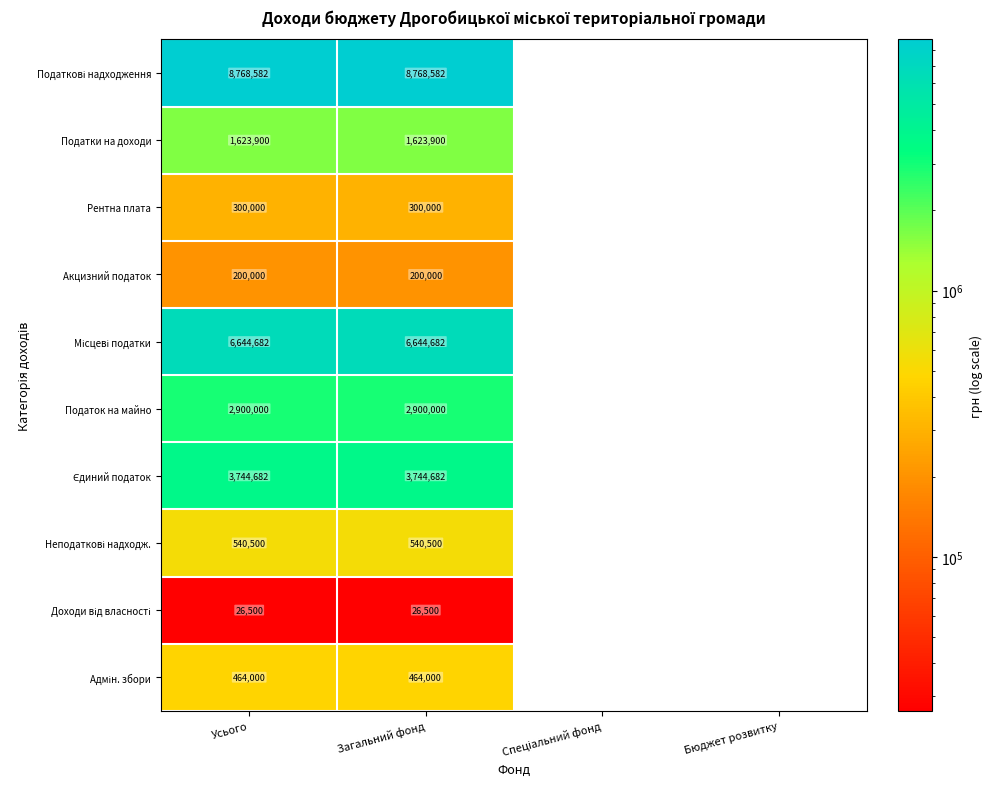

Is it true that Податок на майно equals 2900000.0 at Загальний фонд?

True